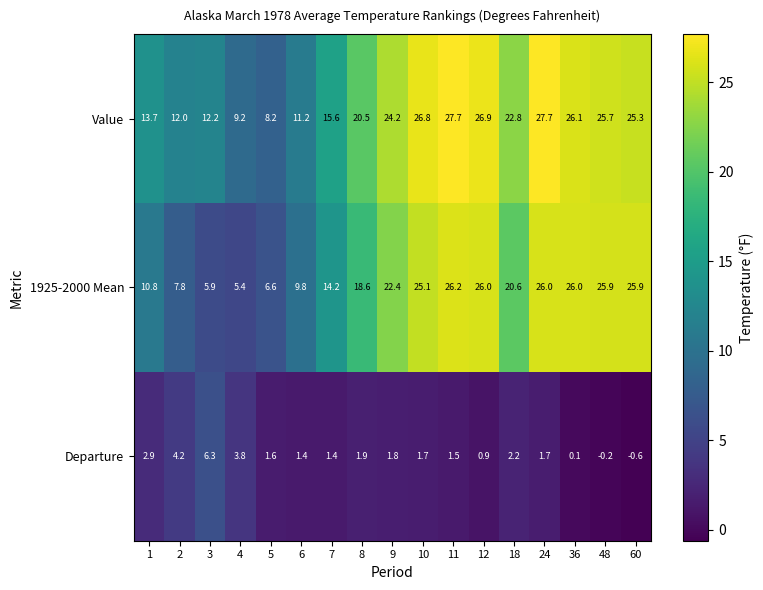

At 48, list the series in order from smallest to largest.

Departure, Value, 1925-2000 Mean